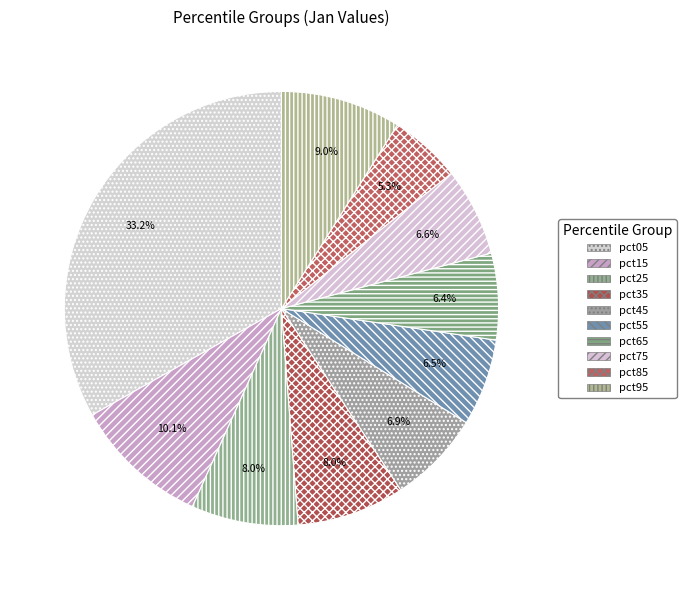

Does pct05 account for over 50% of the chart?

No